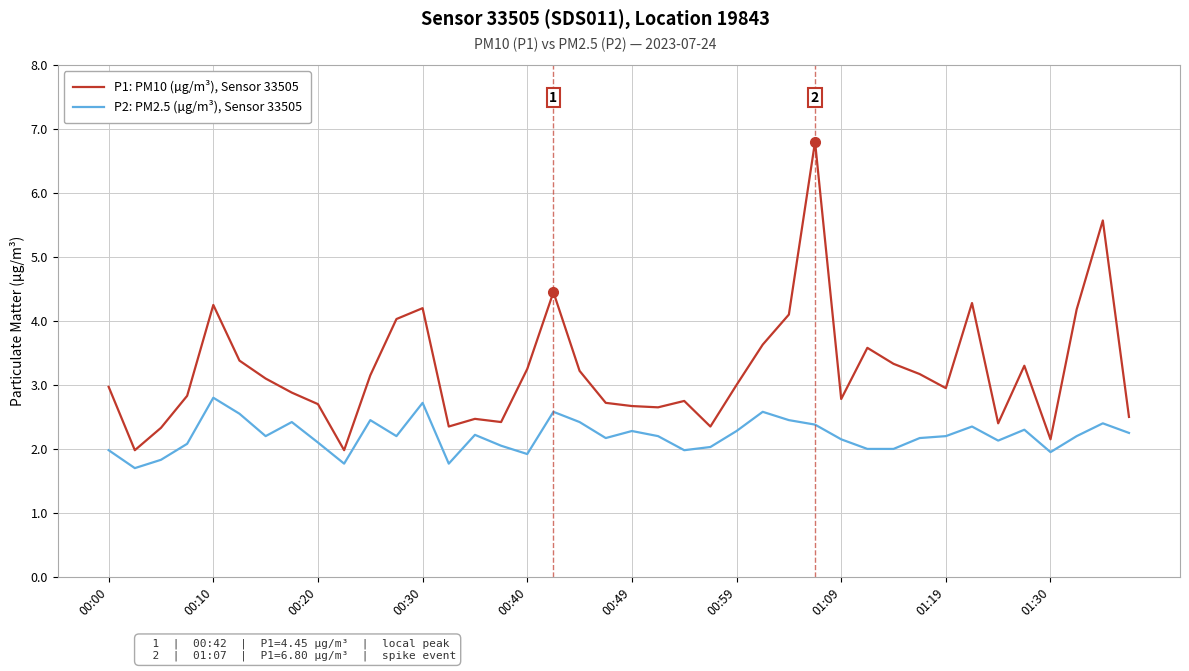

Which series has the largest range (max minus min)?

P1: PM10 (µg/m³), Sensor 33505